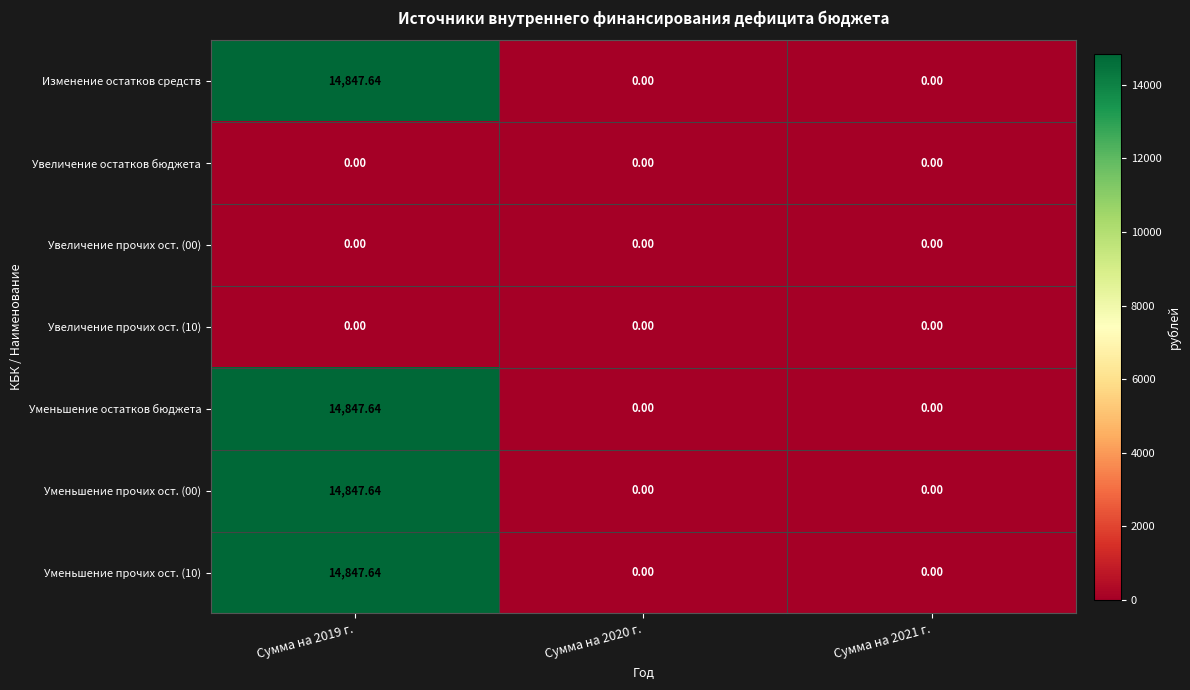

Between Сумма на 2021 г. and Сумма на 2020 г., which is larger?

Сумма на 2021 г.